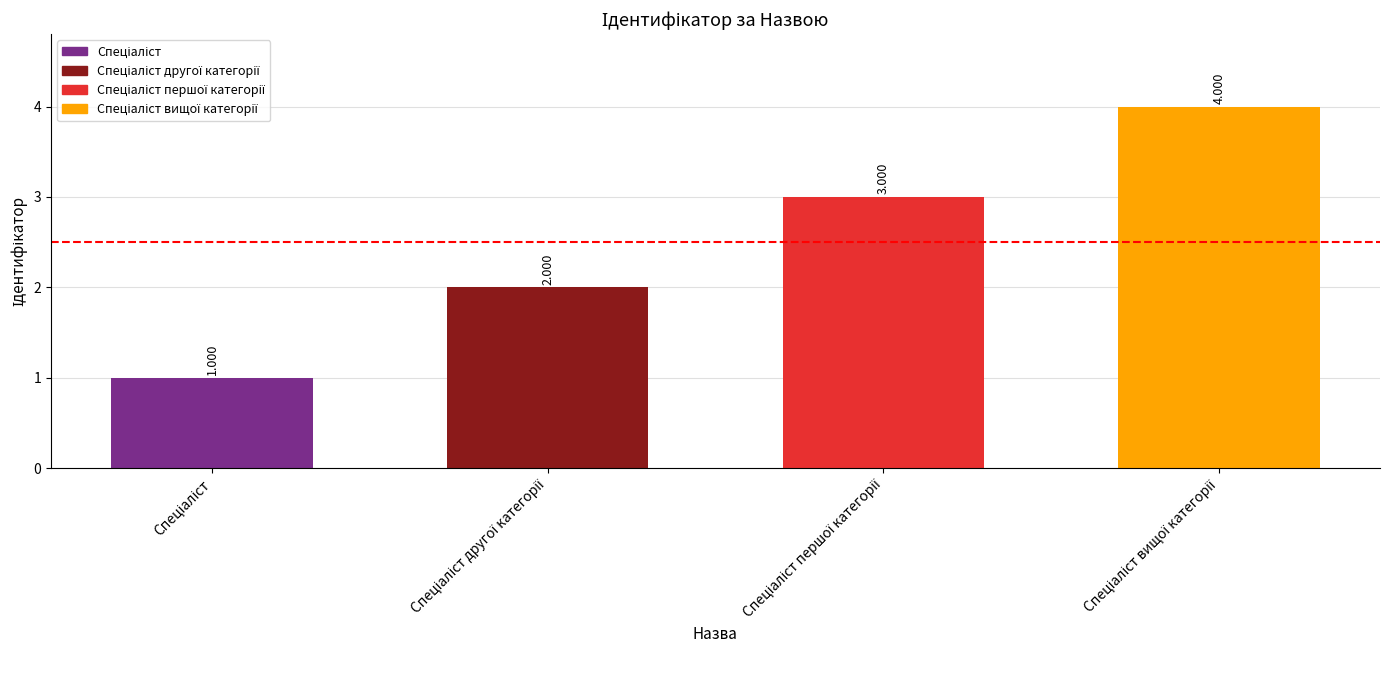

What is the sum of all values?

10